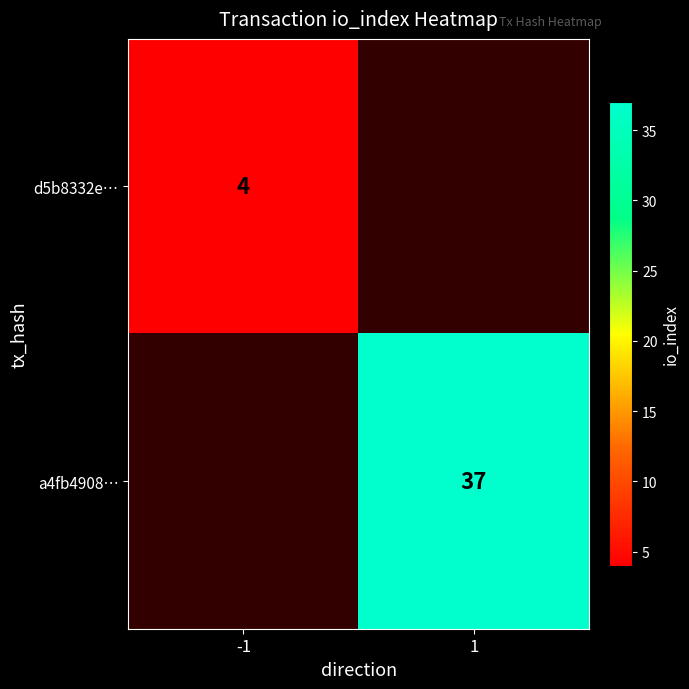

The d5b8332e… series shows 3 at -1. True or false?

False